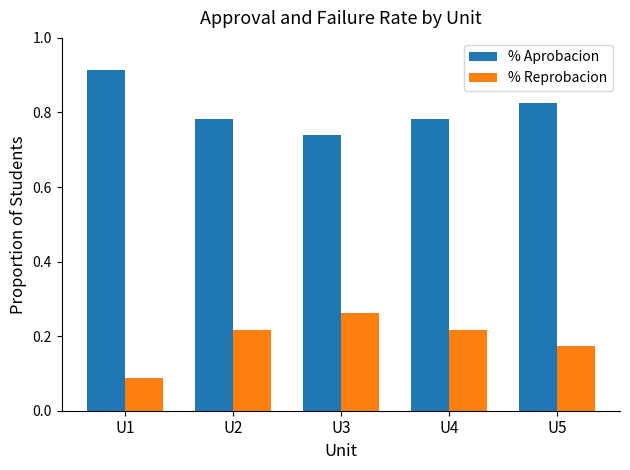

Rank the series by their maximum value, from highest to lowest.

% Aprobacion, % Reprobacion